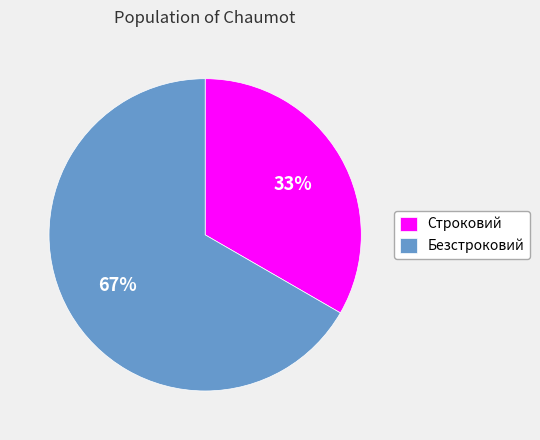

Count the number of slices in the pie.

2